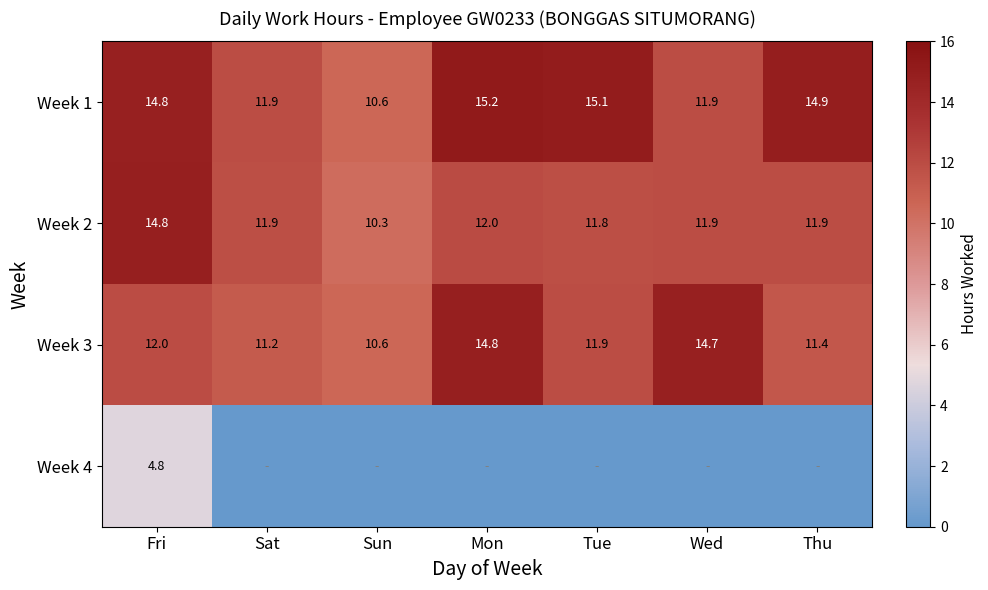

What is the difference between the highest and lowest values at Sun?

10.6